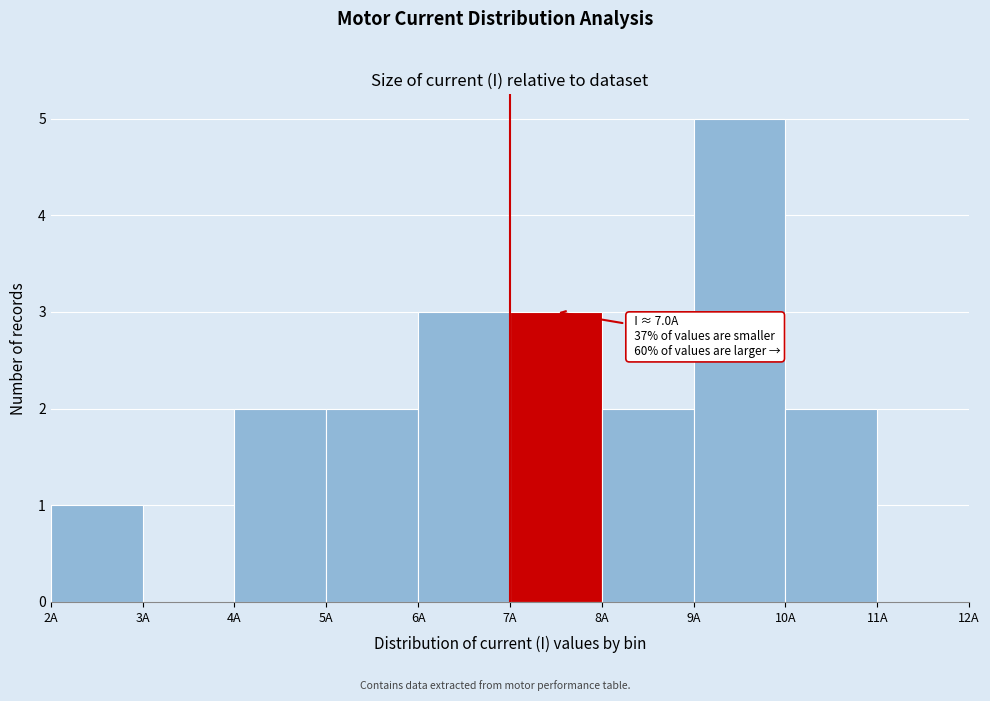

Which range on the x-axis has the tallest bar?

9 to 10